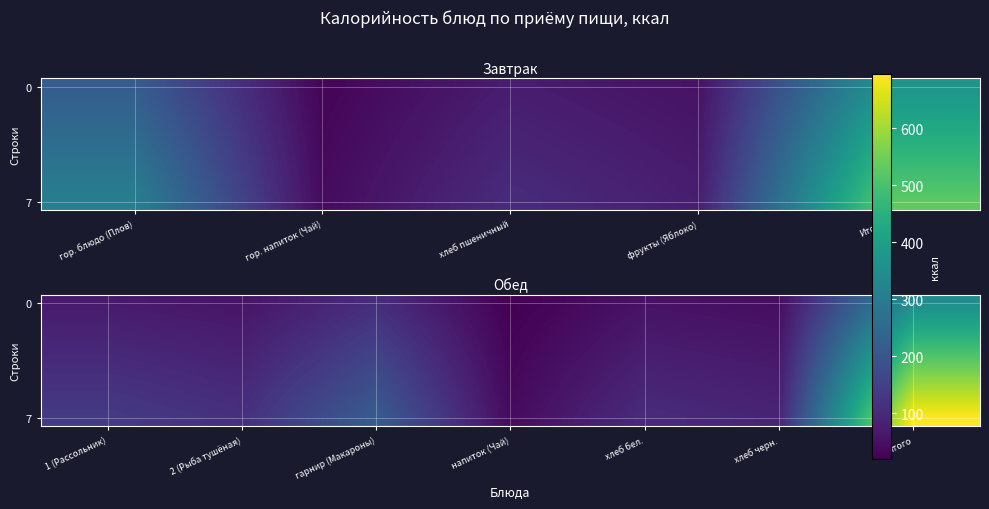

At which label is 0 closest to 183?

гарнир (Макароны)